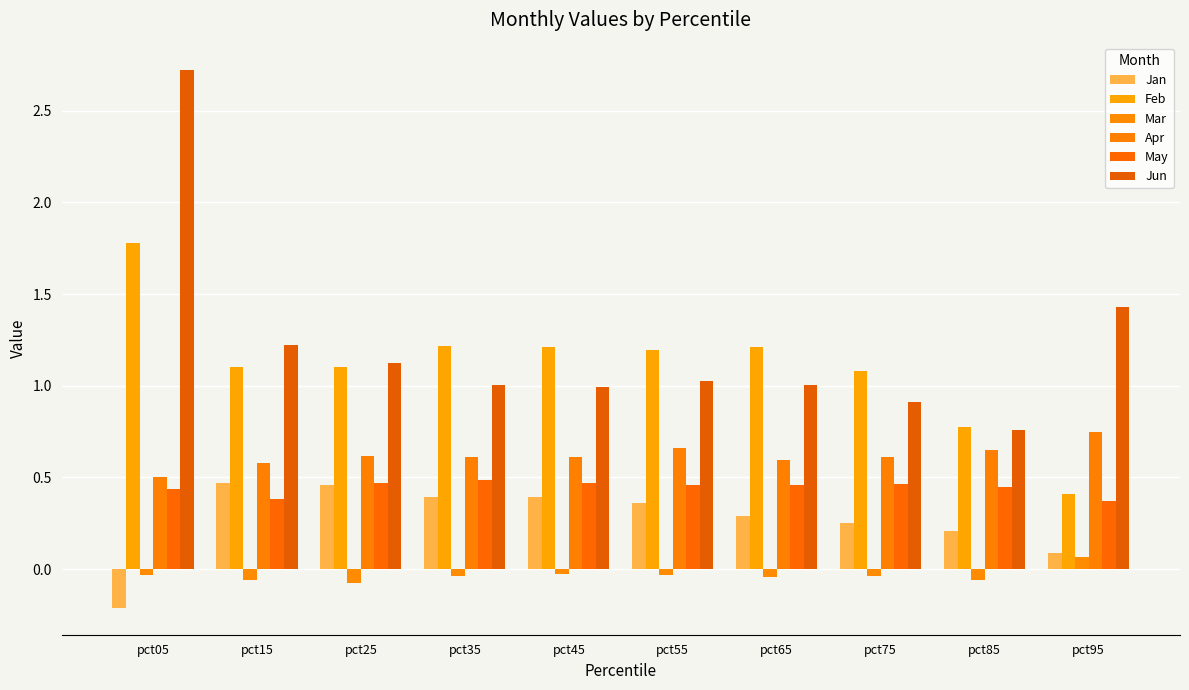

What value does the Feb series have at pct15?

1.1